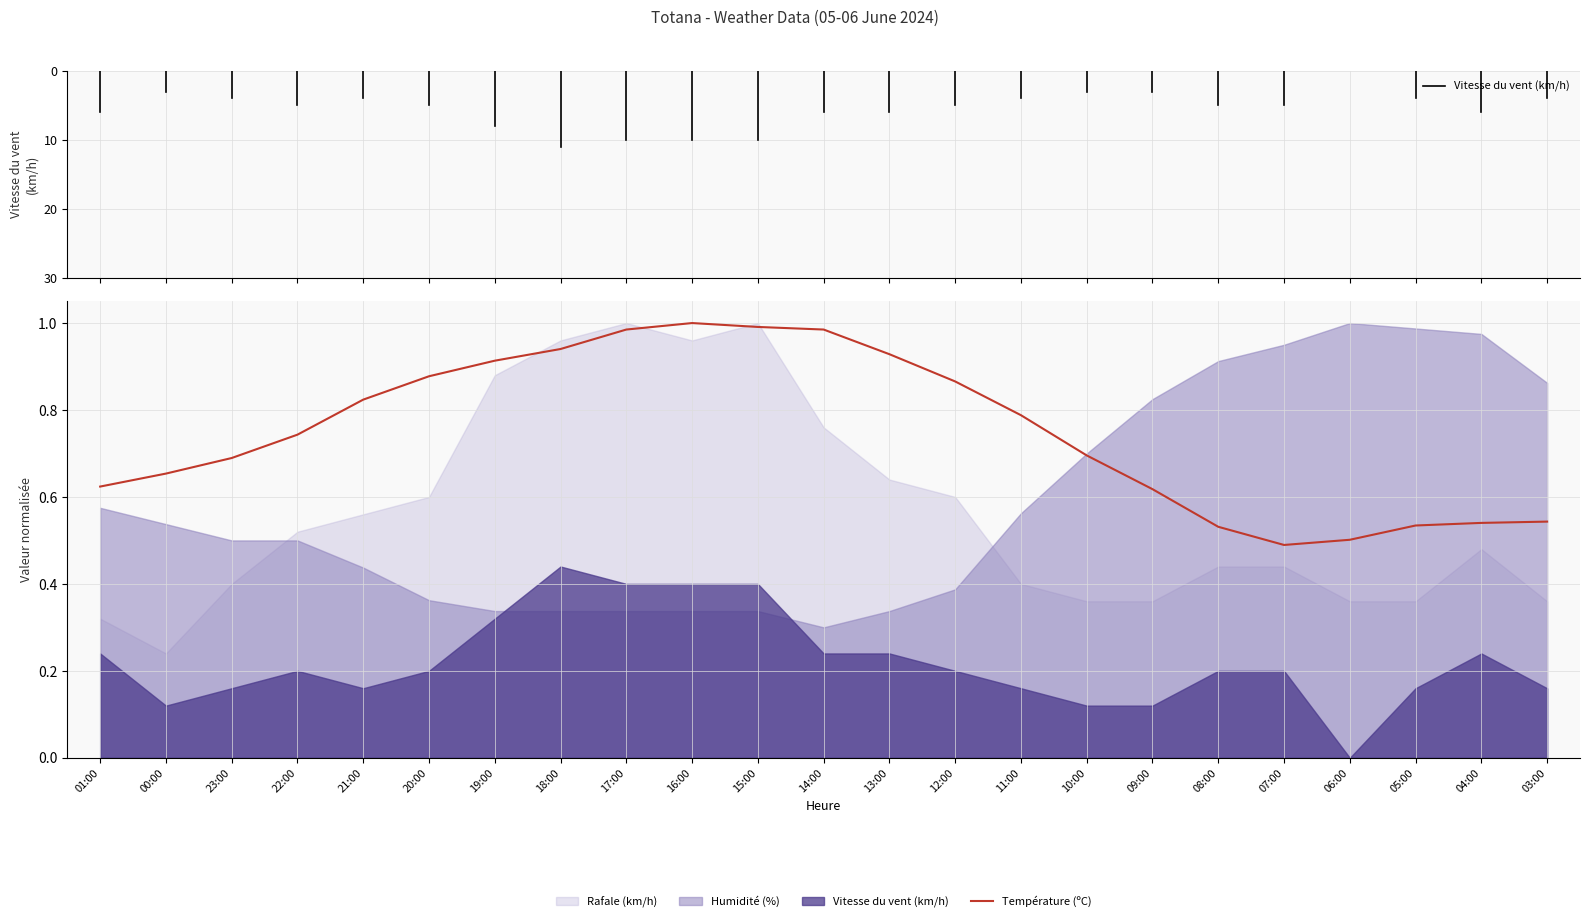

The value of Température (ºC) at 11:00 is 1.3. True or false?

False